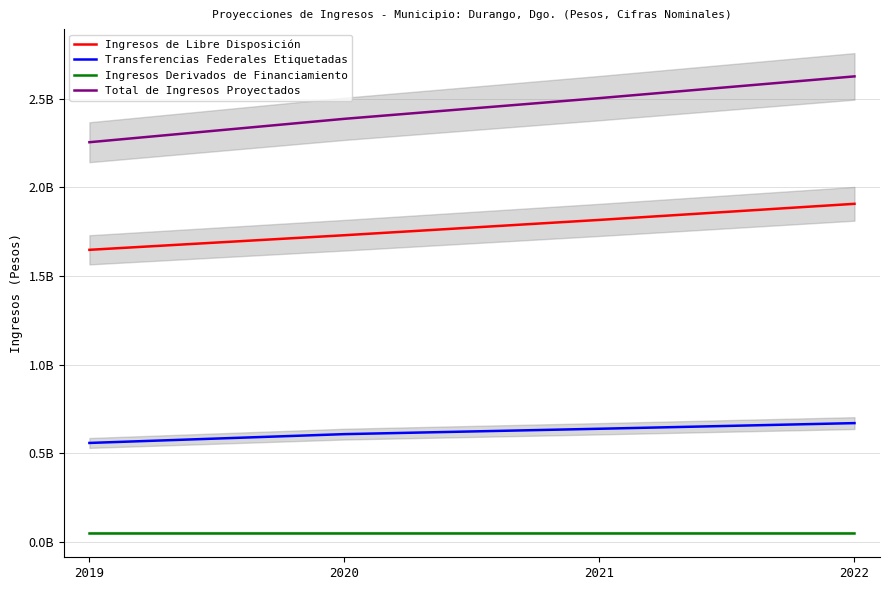

What is the total value across all series at 2022?

5252185188.0